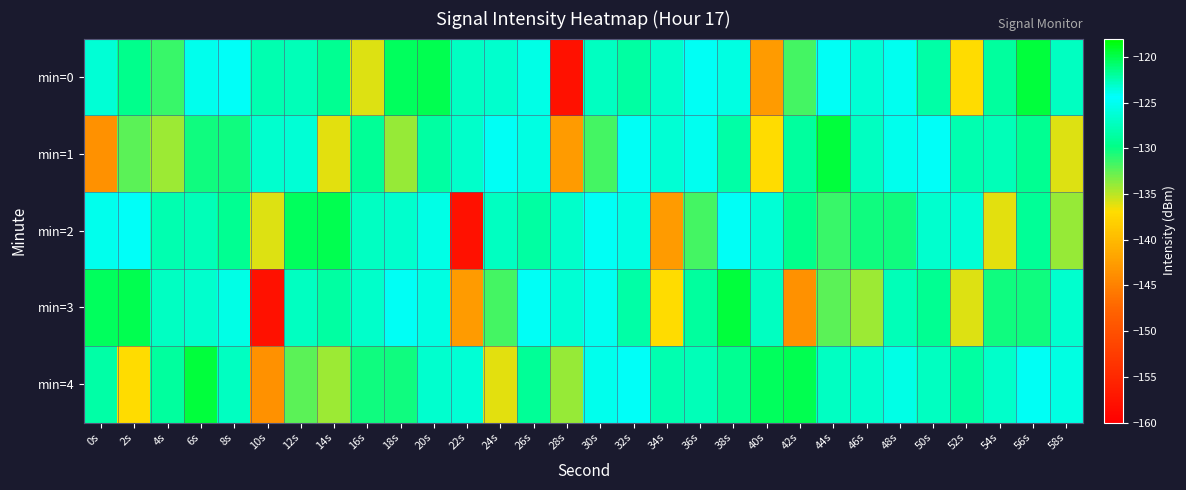

Which series has the largest total across all categories?

min=4